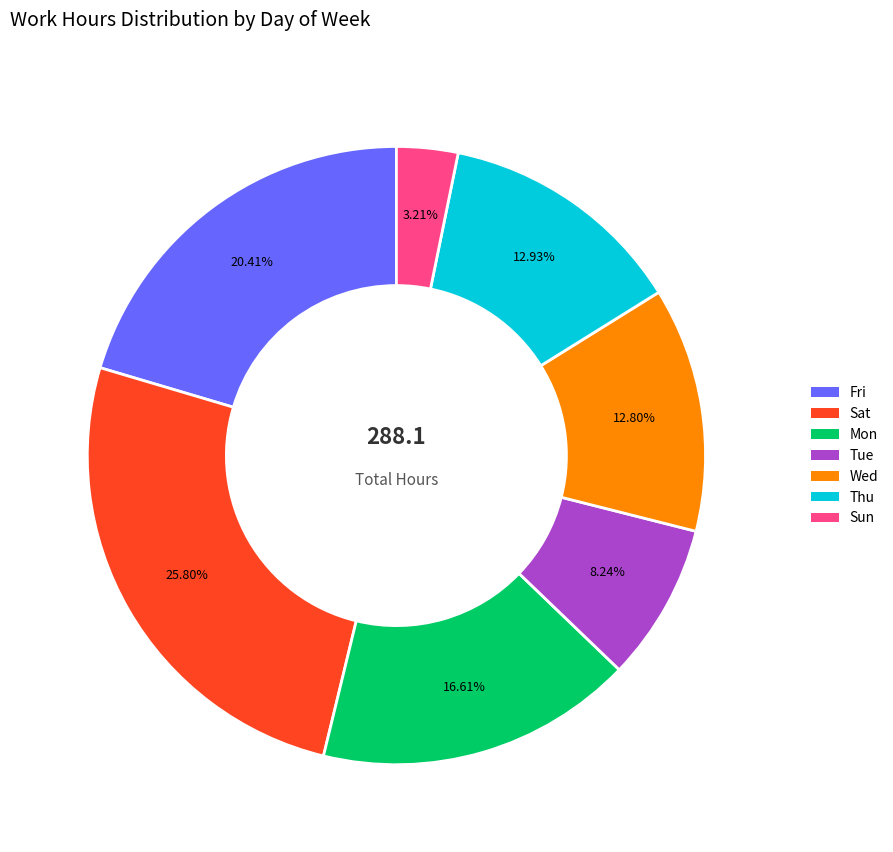

What portion of the pie excludes Tue?

91.8%